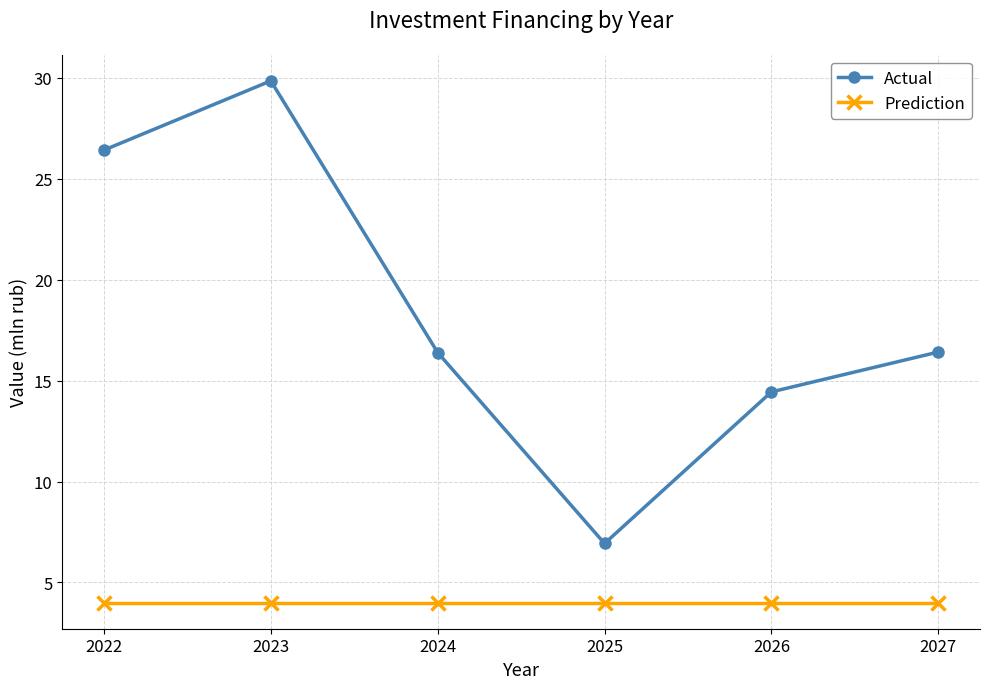

Reading left to right, list all the values displayed in this chart.

Actual: 26.4	29.9	16.4	6.9	14.4	16.4
Prediction: 4.0	4.0	4.0	4.0	4.0	4.0